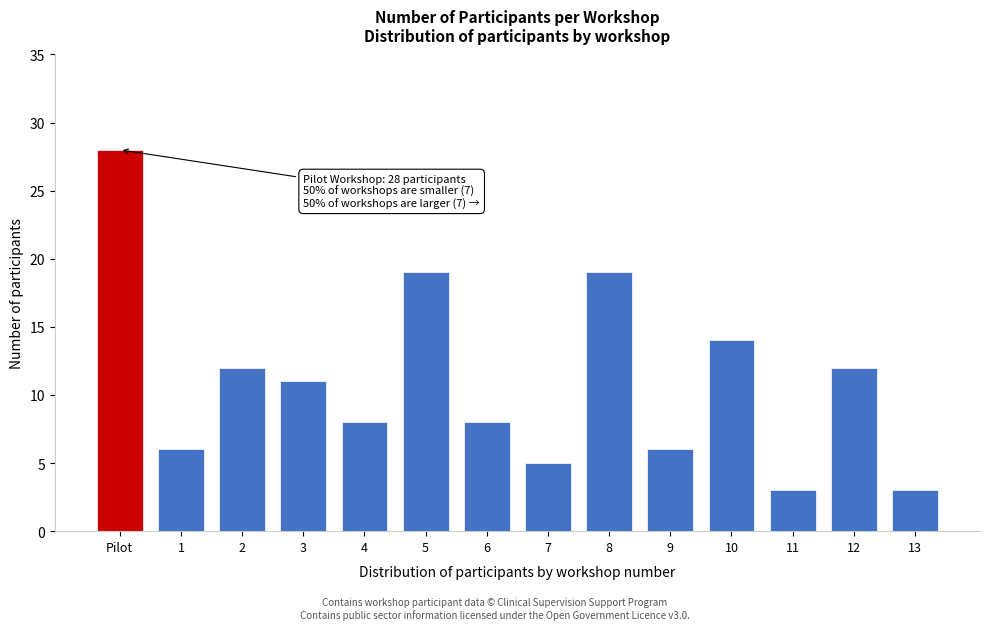

Reading left to right, transcribe all the data shown in this chart.

28	6	12	11	8	19	8	5	19	6	14	3	12	3